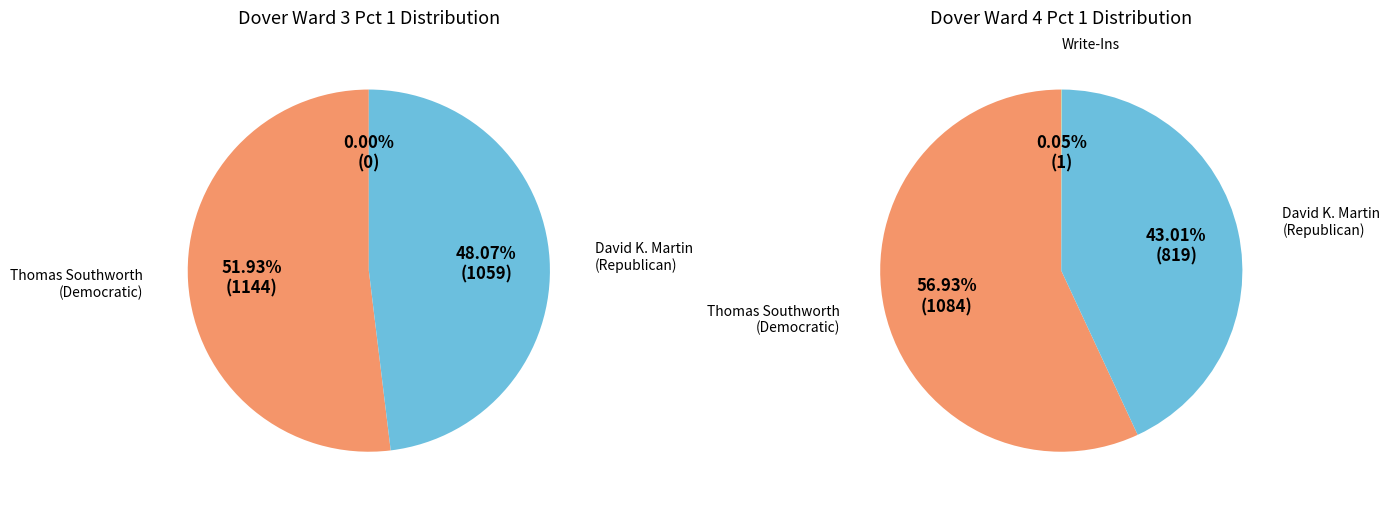

Does Dover Ward 4 represent more than half of the total?

No